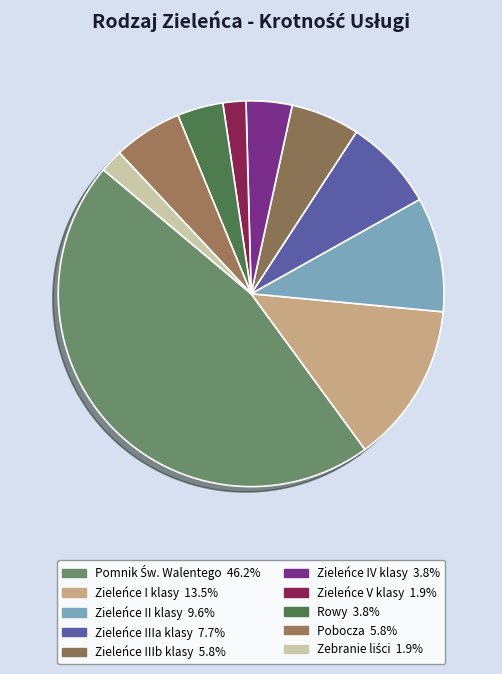

Does any single category account for the majority?

No